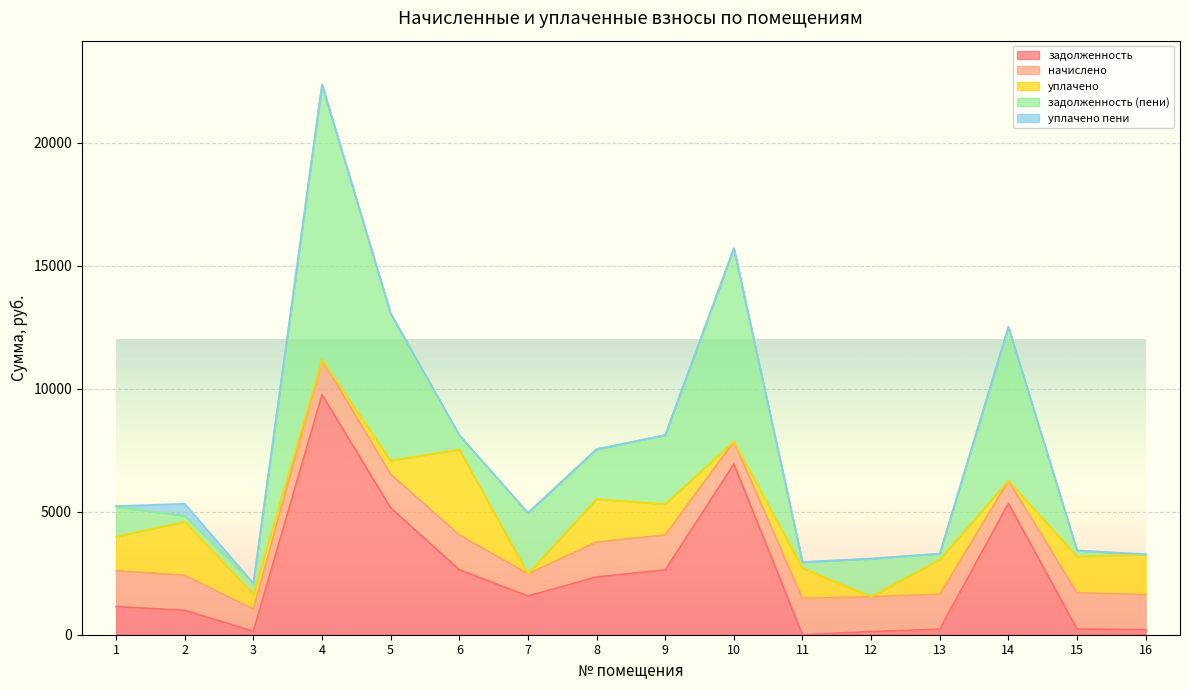

What are all the series names shown in the legend?

задолженность, начислено, уплачено, задолженность (пени), уплачено пени